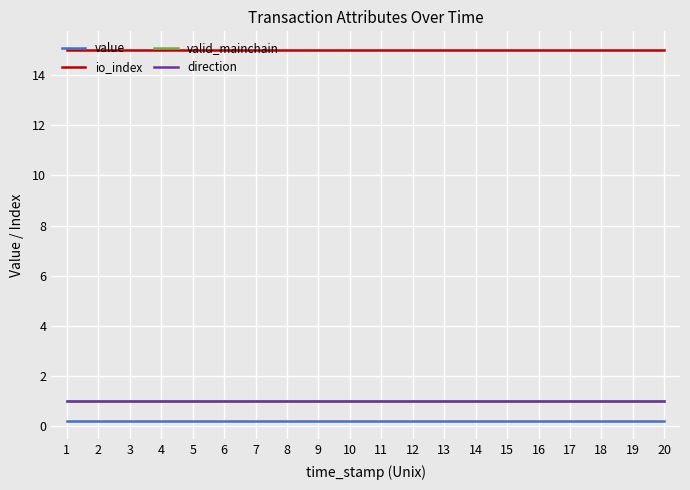

Reading left to right, extract all data points from this chart.

value: 1=0.2	2=0.2	3=0.2	4=0.2	5=0.2	6=0.2	7=0.2	8=0.2	9=0.2	10=0.2	11=0.2	12=0.2	13=0.2	14=0.2	15=0.2	16=0.2	17=0.2	18=0.2	19=0.2	20=0.2
io_index: 1=15.0	2=15.0	3=15.0	4=15.0	5=15.0	6=15.0	7=15.0	8=15.0	9=15.0	10=15.0	11=15.0	12=15.0	13=15.0	14=15.0	15=15.0	16=15.0	17=15.0	18=15.0	19=15.0	20=15.0
valid_mainchain: 1=1.0	2=1.0	3=1.0	4=1.0	5=1.0	6=1.0	7=1.0	8=1.0	9=1.0	10=1.0	11=1.0	12=1.0	13=1.0	14=1.0	15=1.0	16=1.0	17=1.0	18=1.0	19=1.0	20=1.0
direction: 1=1.0	2=1.0	3=1.0	4=1.0	5=1.0	6=1.0	7=1.0	8=1.0	9=1.0	10=1.0	11=1.0	12=1.0	13=1.0	14=1.0	15=1.0	16=1.0	17=1.0	18=1.0	19=1.0	20=1.0